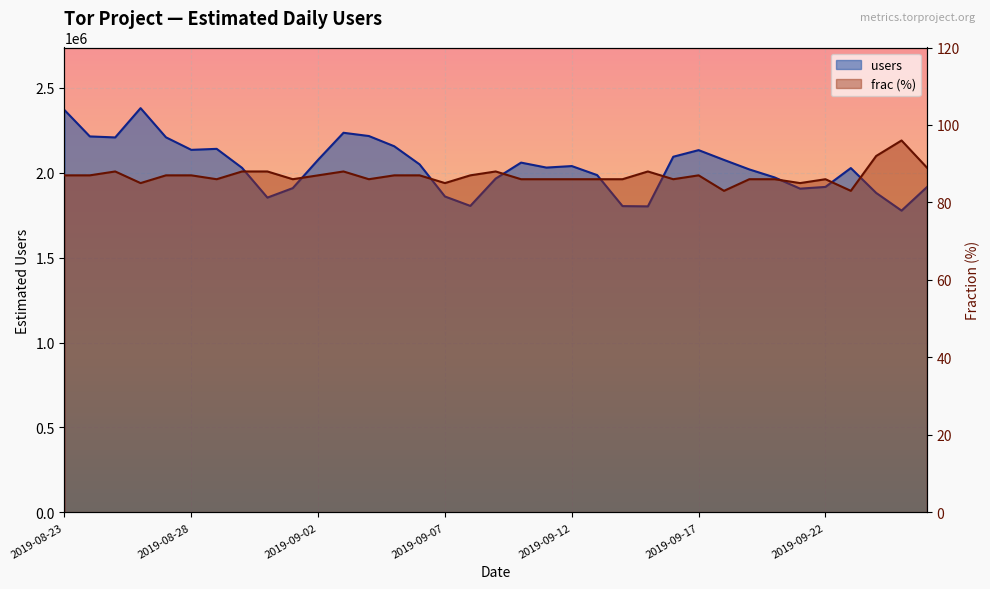

How many data points in users are above 2029900?

17